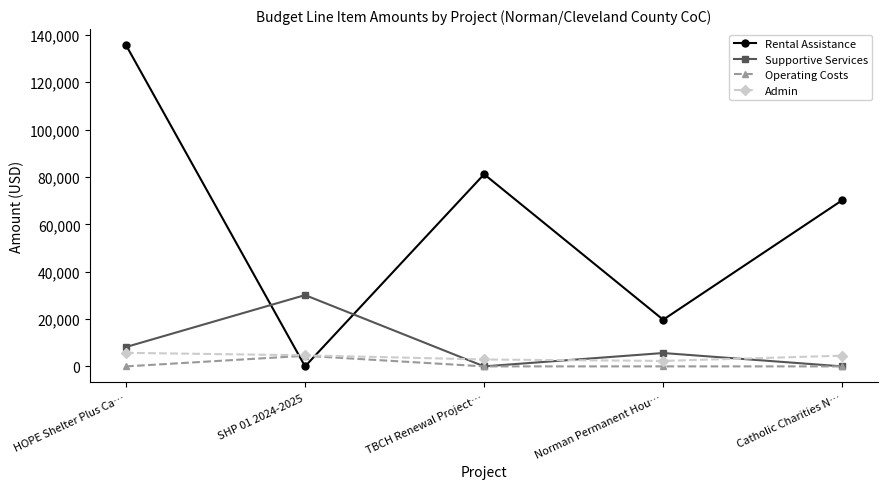

What is the value of the Admin point at the 2nd from the left?

4679